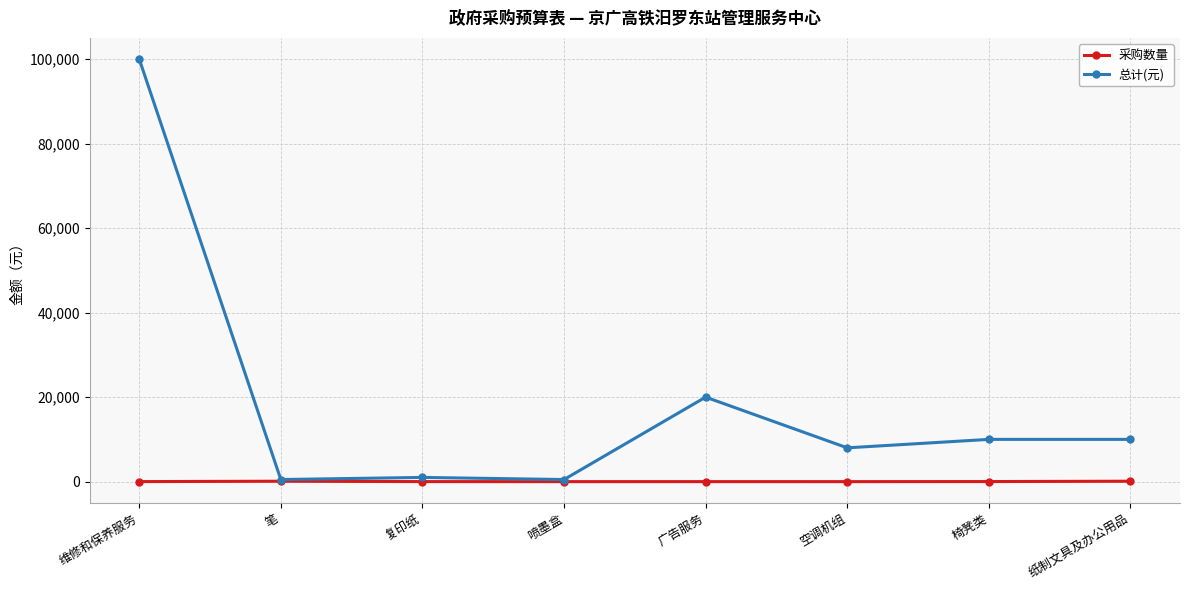

Does the chart have visible grid lines?

Yes